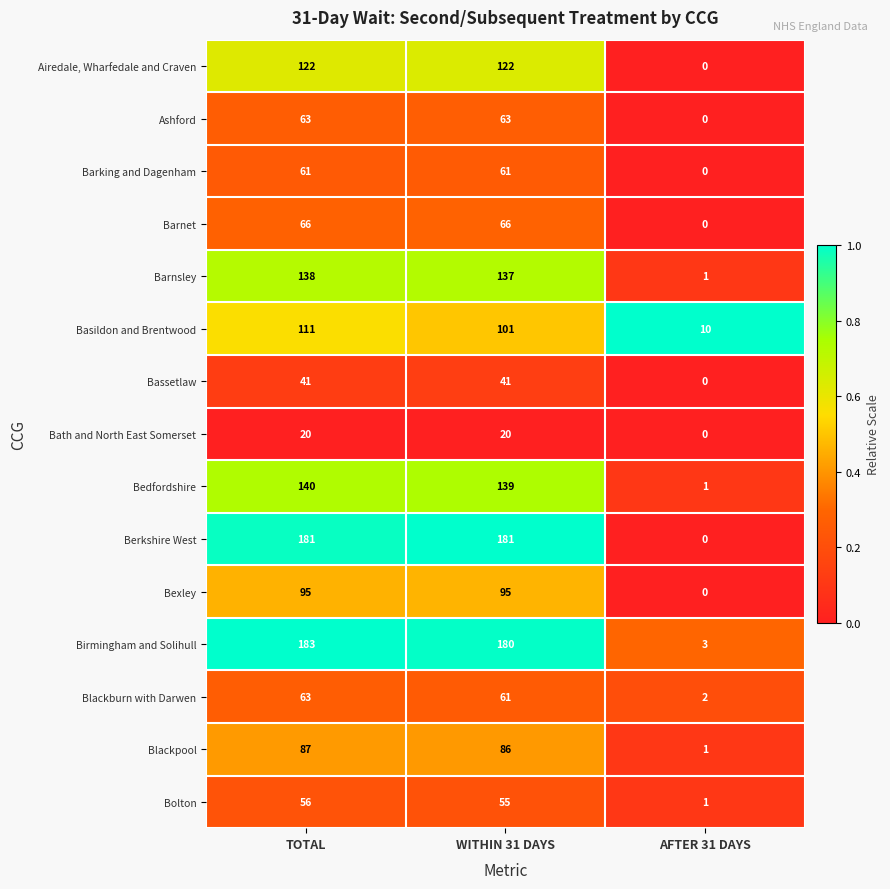

The value of Blackpool at WITHIN 31 DAYS is 86. True or false?

True